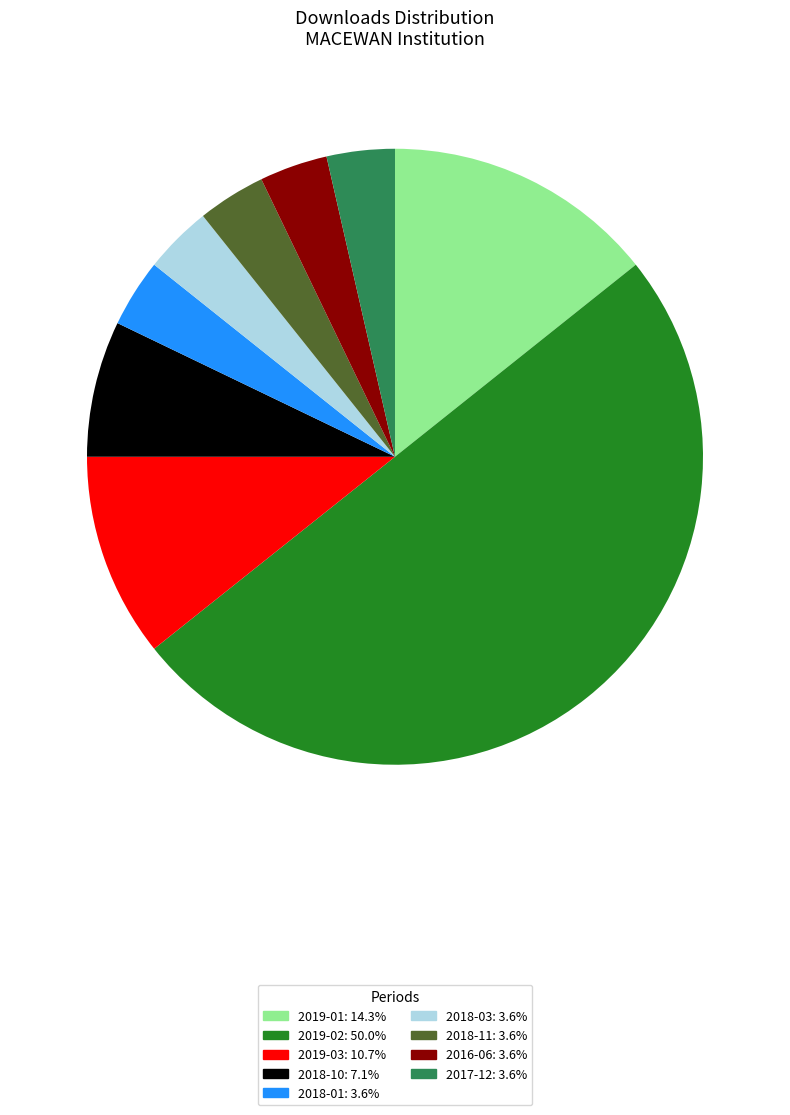

What is the ratio of the value at 2017-12: 3.6% to the value at 2018-01: 3.6%?

1.0